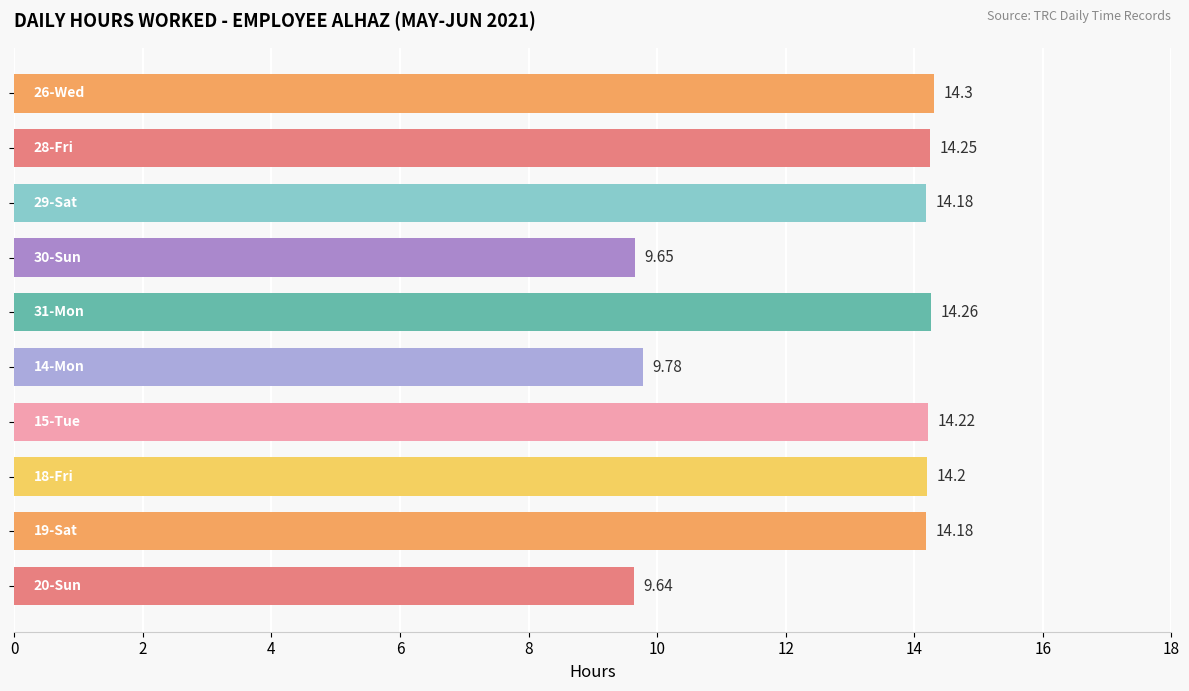

What is the sum of all values?

128.7